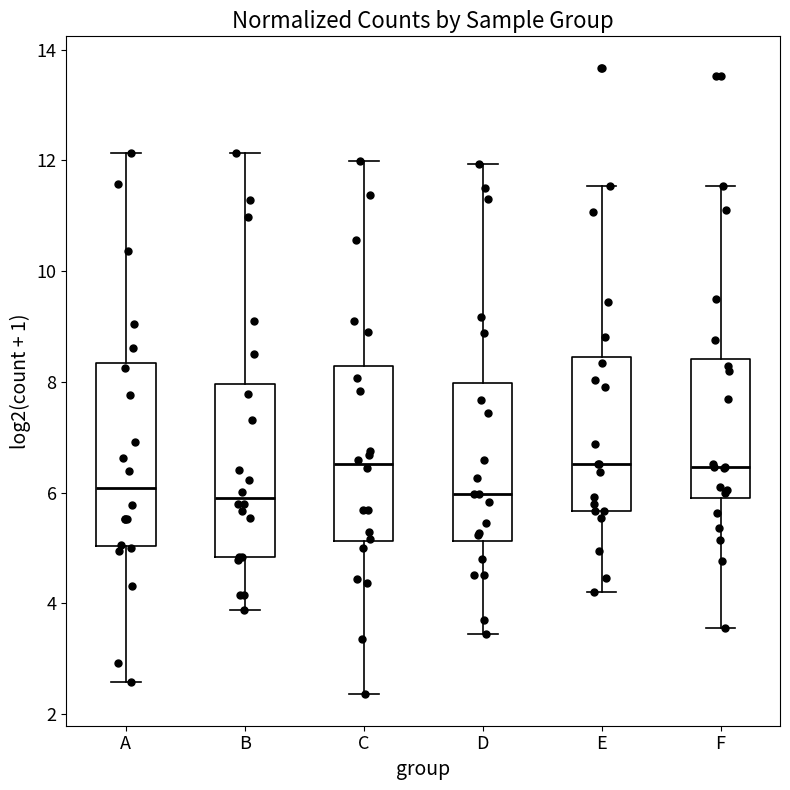

Reading left to right, read every box against the y-axis: the position of its median line, the range the box covers, and the ends of its whiskers. The values are not printed on the chart, so give them approximately, as read against the axis.

A: median 6.0, box 5.0 to 8.4, whiskers 2.6 to 12.2
B: median 6.0, box 4.8 to 8.0, whiskers 3.8 to 12.2
C: median 6.6, box 5.2 to 8.2, whiskers 2.4 to 12.0
D: median 6.0, box 5.2 to 8.0, whiskers 3.4 to 12.0
E: median 6.6, box 5.6 to 8.4, whiskers 4.2 to 11.6
F: median 6.4, box 5.8 to 8.4, whiskers 3.6 to 11.6